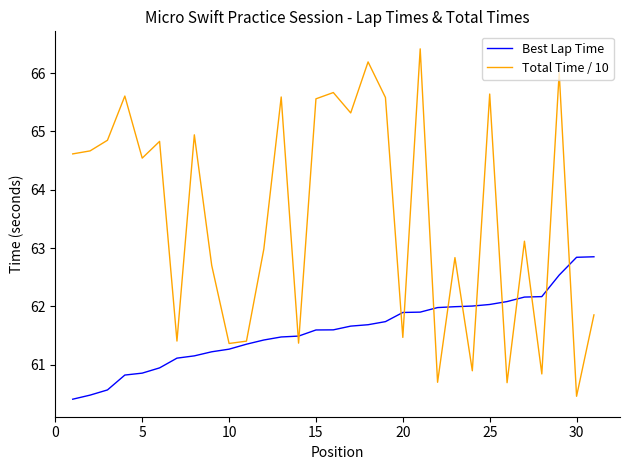

Which series has the largest total across all categories?

Total Time / 10